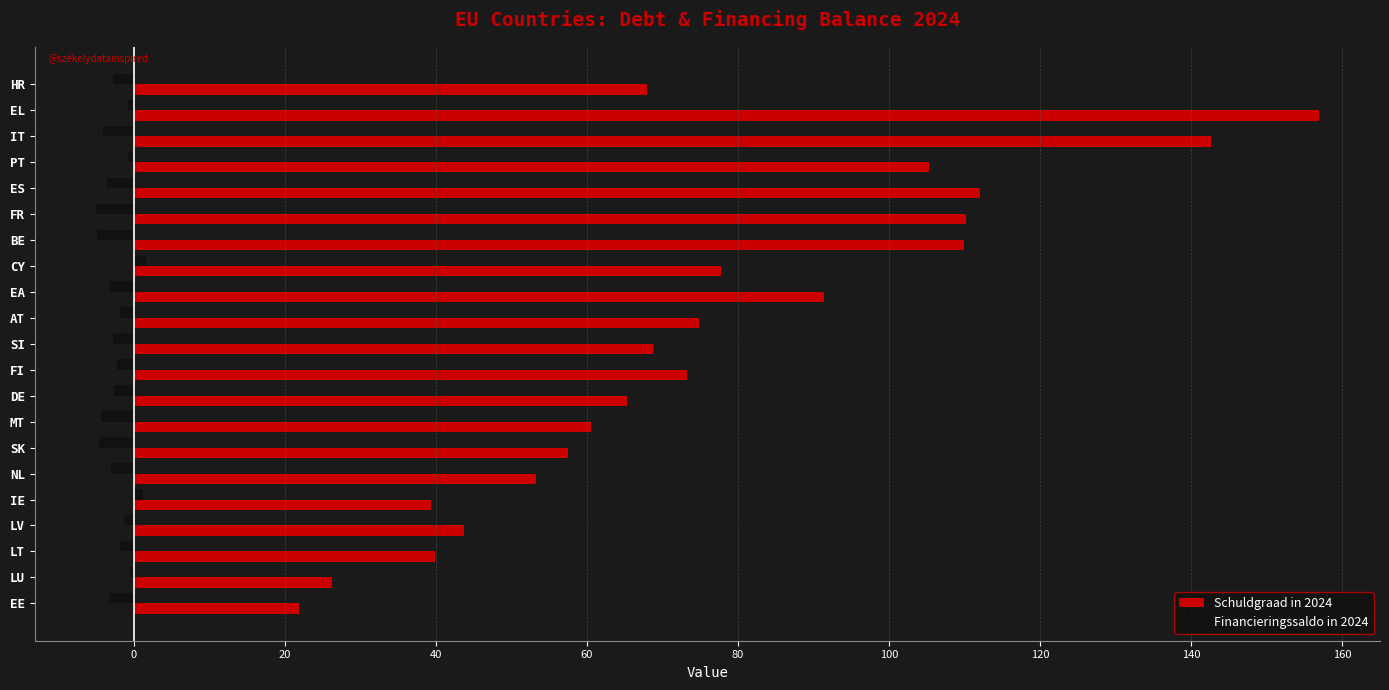

At which category is the sum across all series the highest?

EL